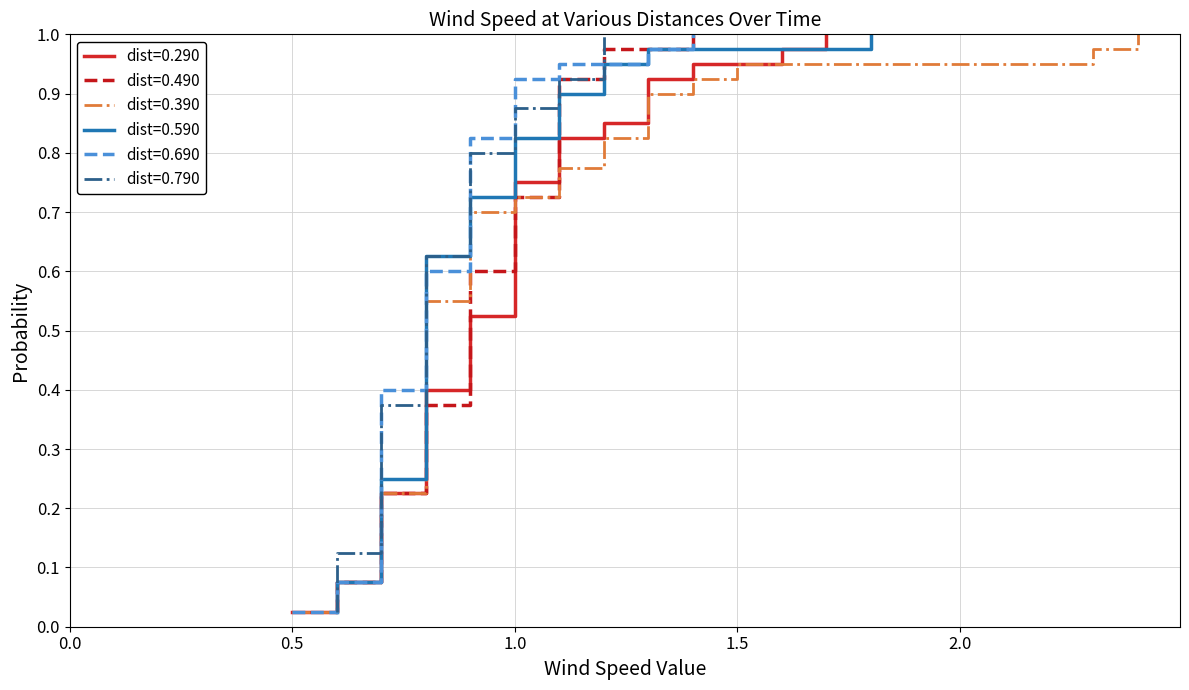

What is the smallest value displayed?

0.5